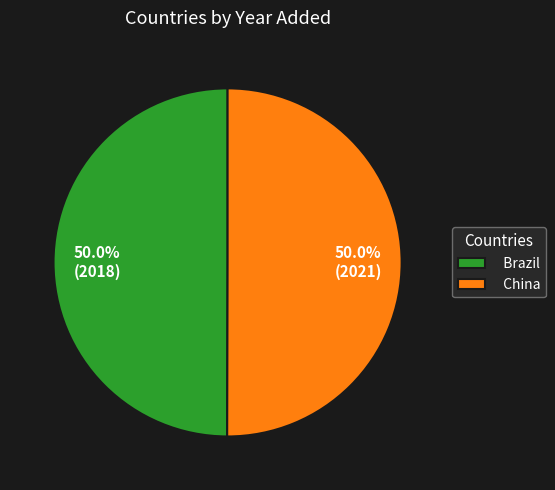

What portion of the pie excludes China?

50.0%